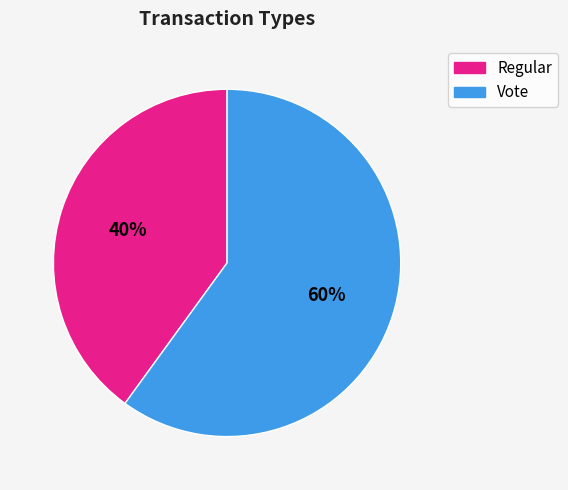

Is it true that Vote is 60% of the pie?

True